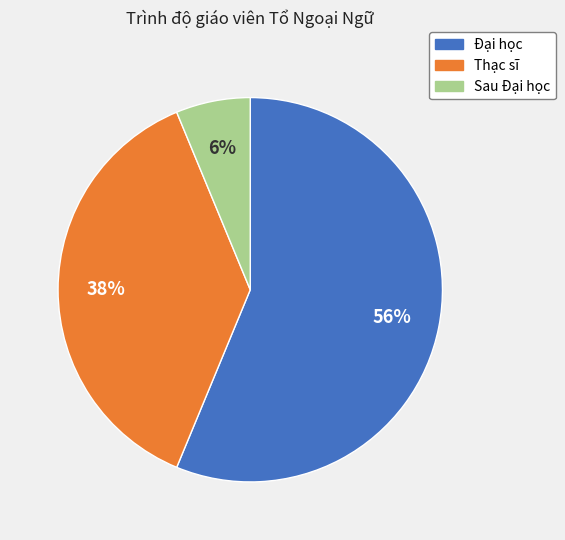

Do Sau Đại học and Đại học together represent more than half of the pie?

Yes